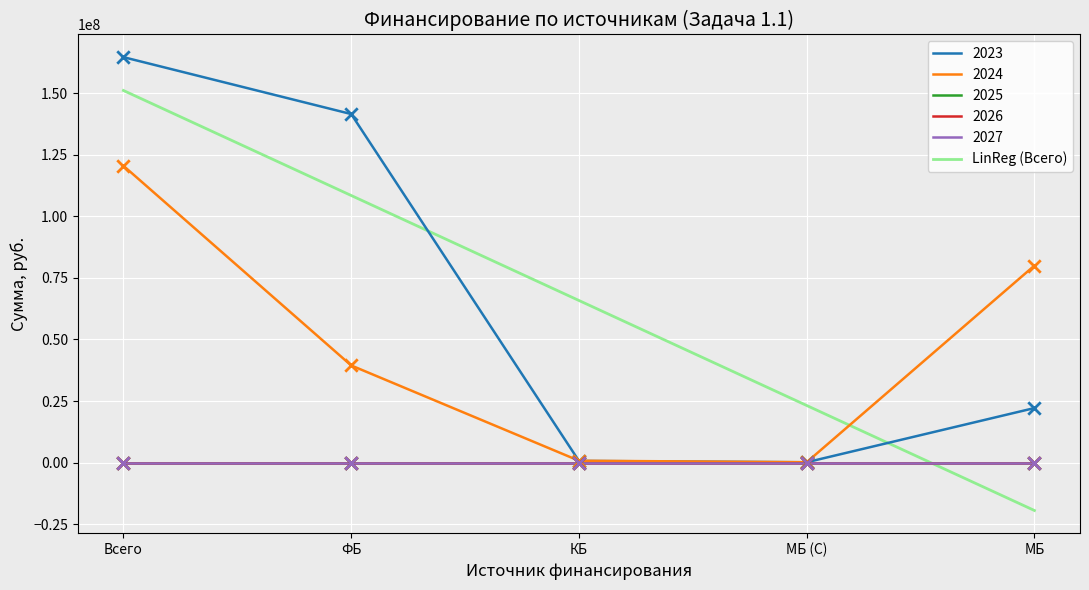

Which series reaches the minimum Y coordinate?

2025